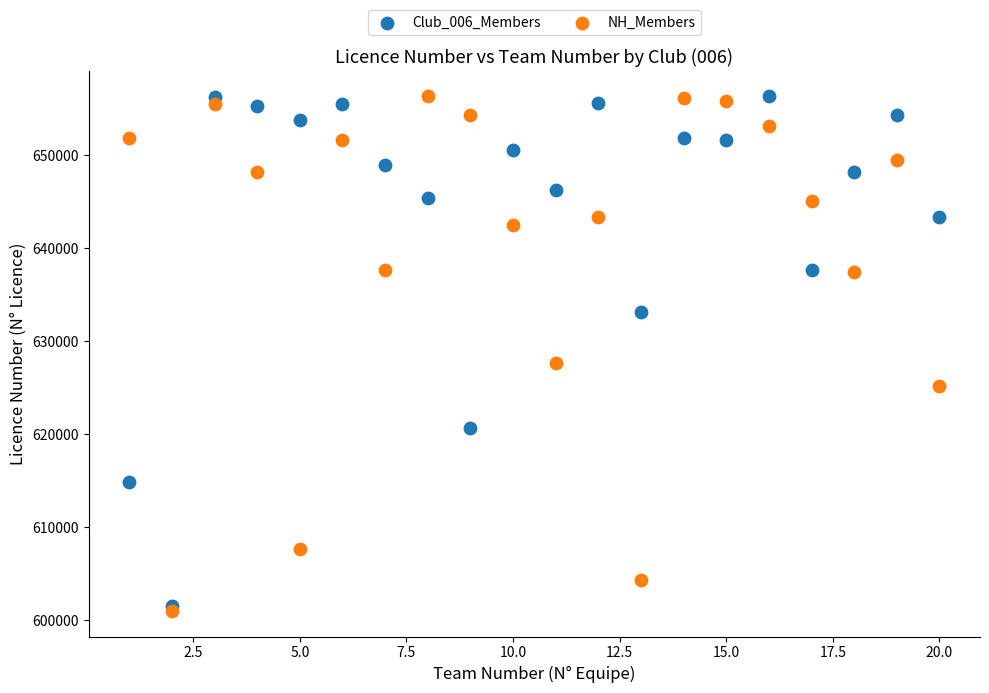

In the NH_Members series, what Y value is closest to 628632?

627625